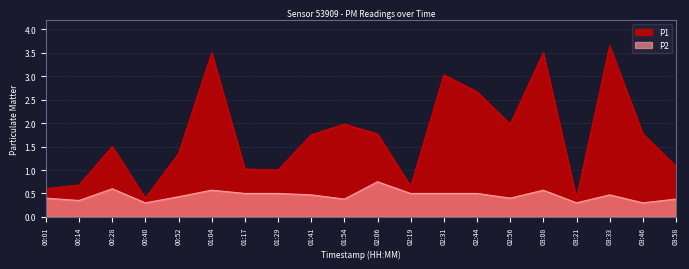

At which label is P2 closest to 0?

00:40